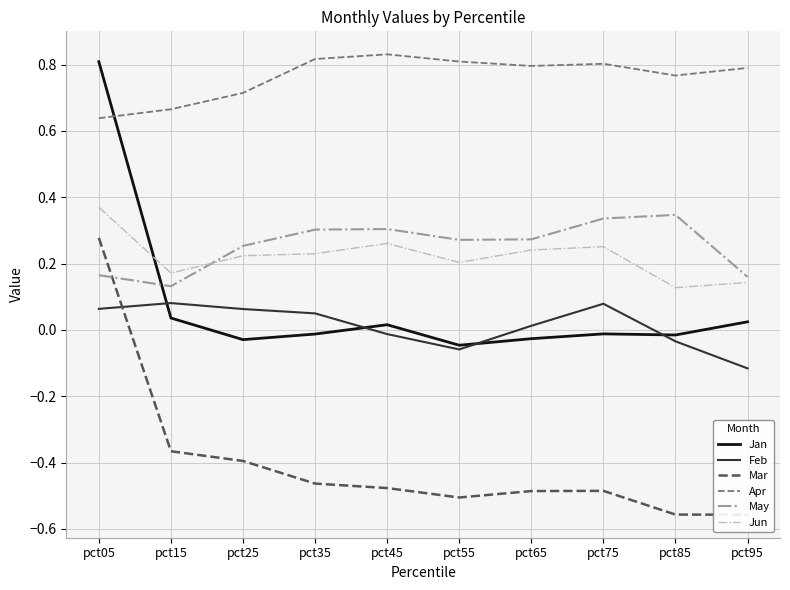

True or false: Feb has more than 2 interior local peaks.

False